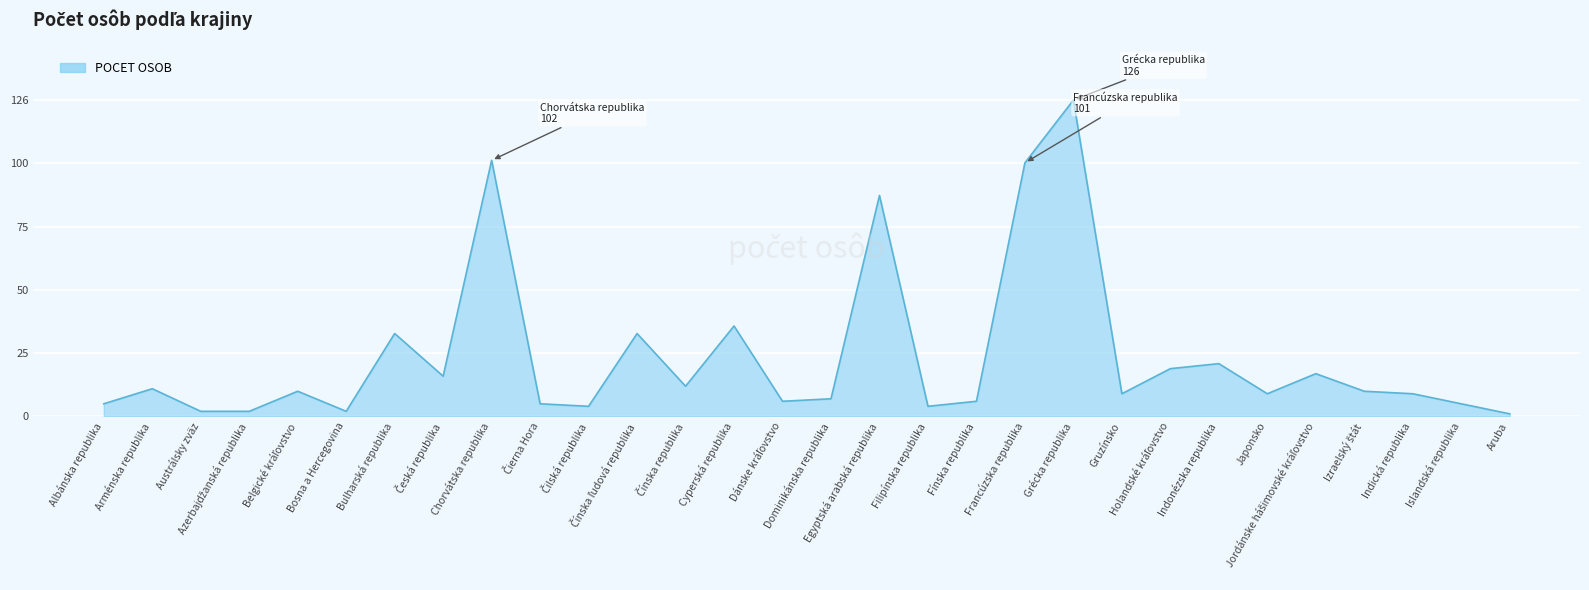

What is the difference between the maximum and minimum values?

125